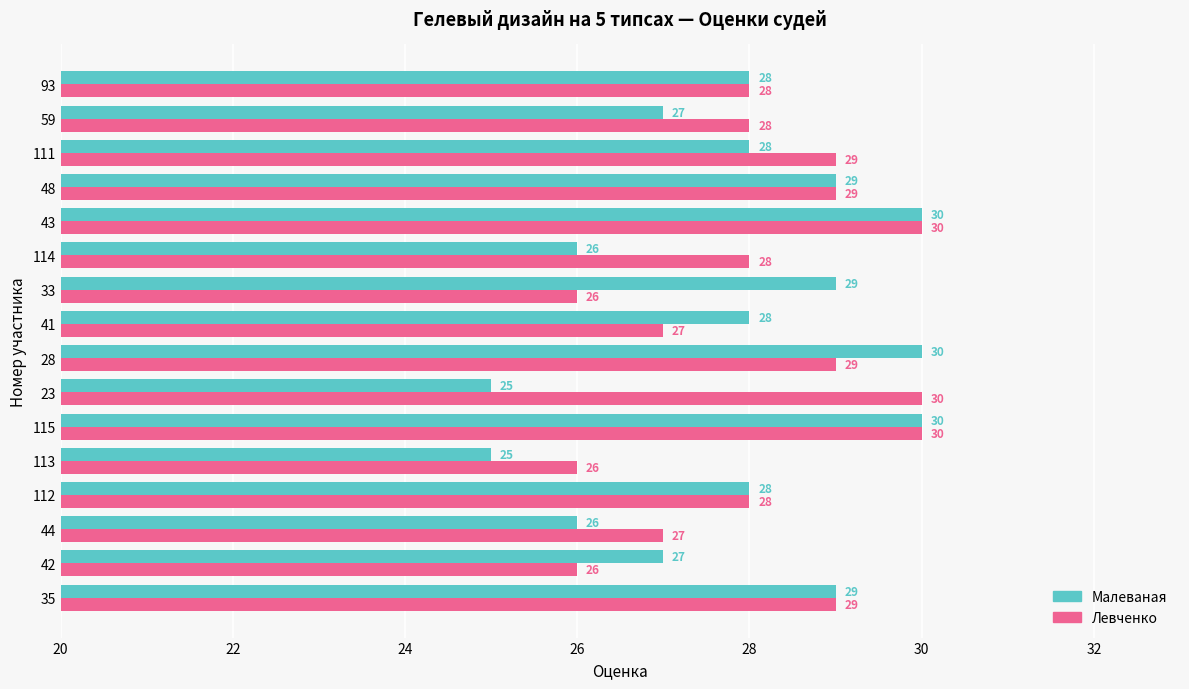

Which series has the largest total across all categories?

Левченко